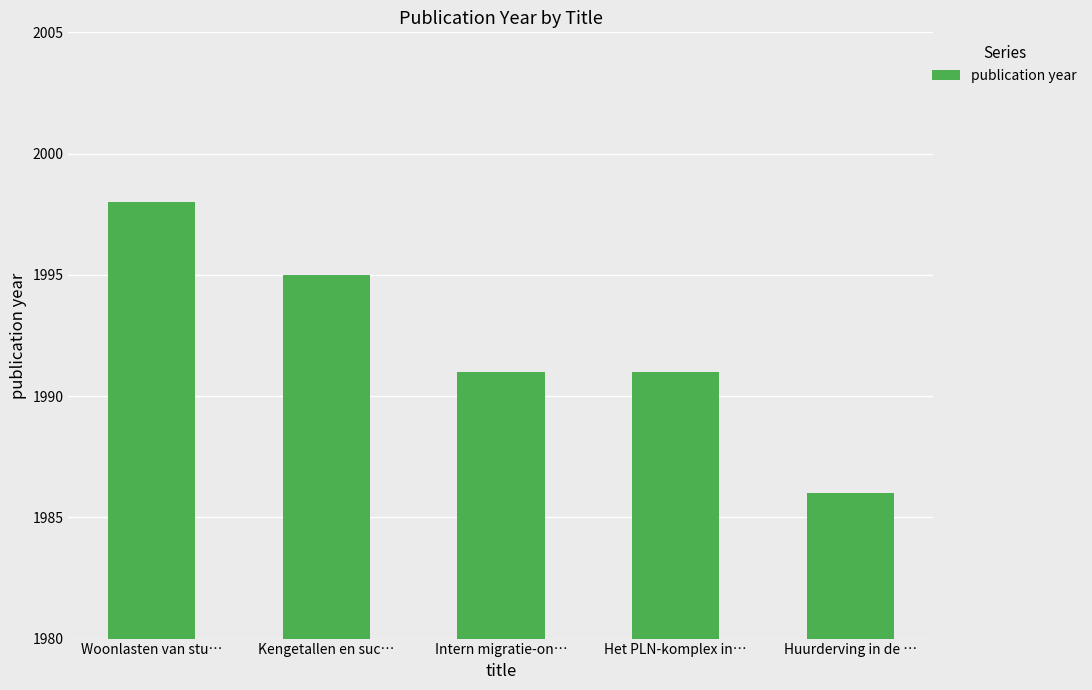

What is the difference between the second highest and minimum values?

9